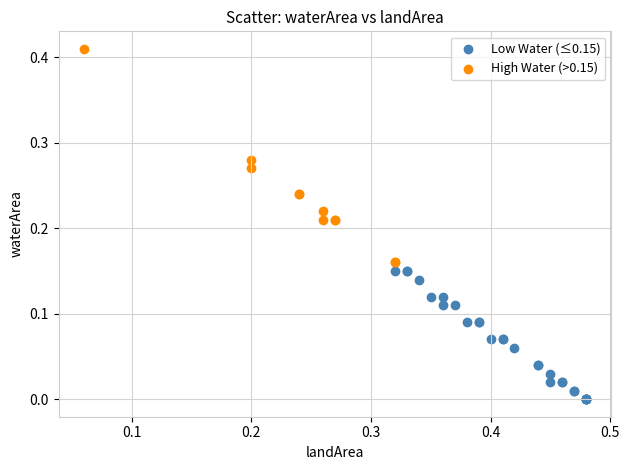

Which series has the largest Y range (max minus min)?

High Water (>0.15)